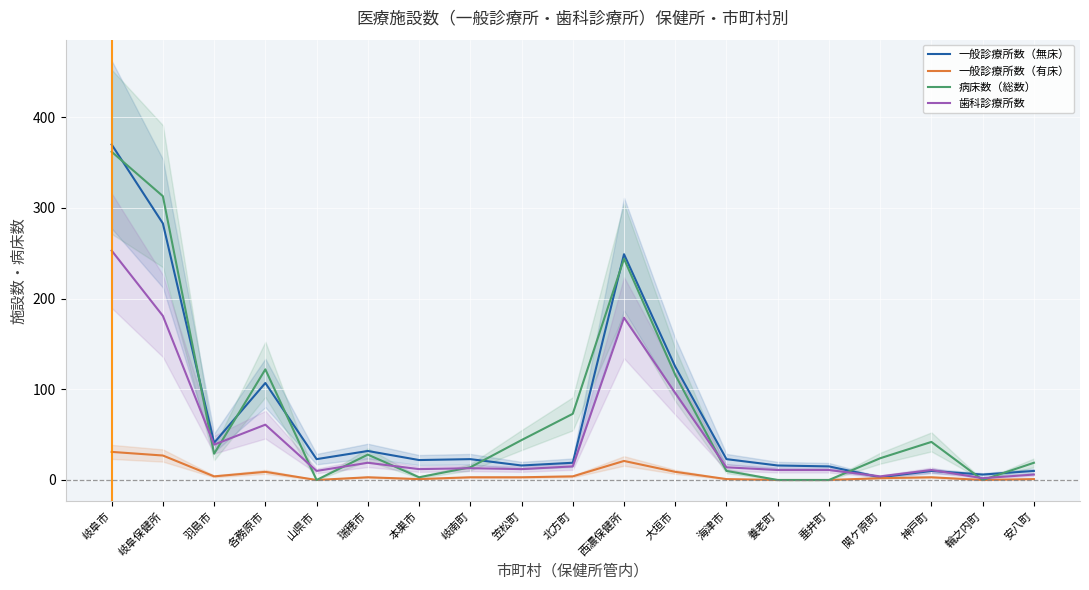

What position from the right is 大垣市?

8